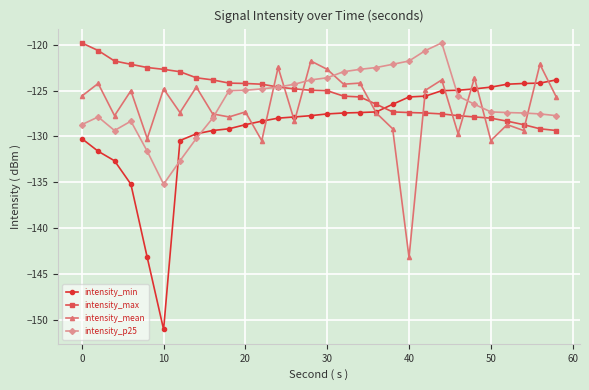

What is the minimum value for intensity_p25?

-135.2